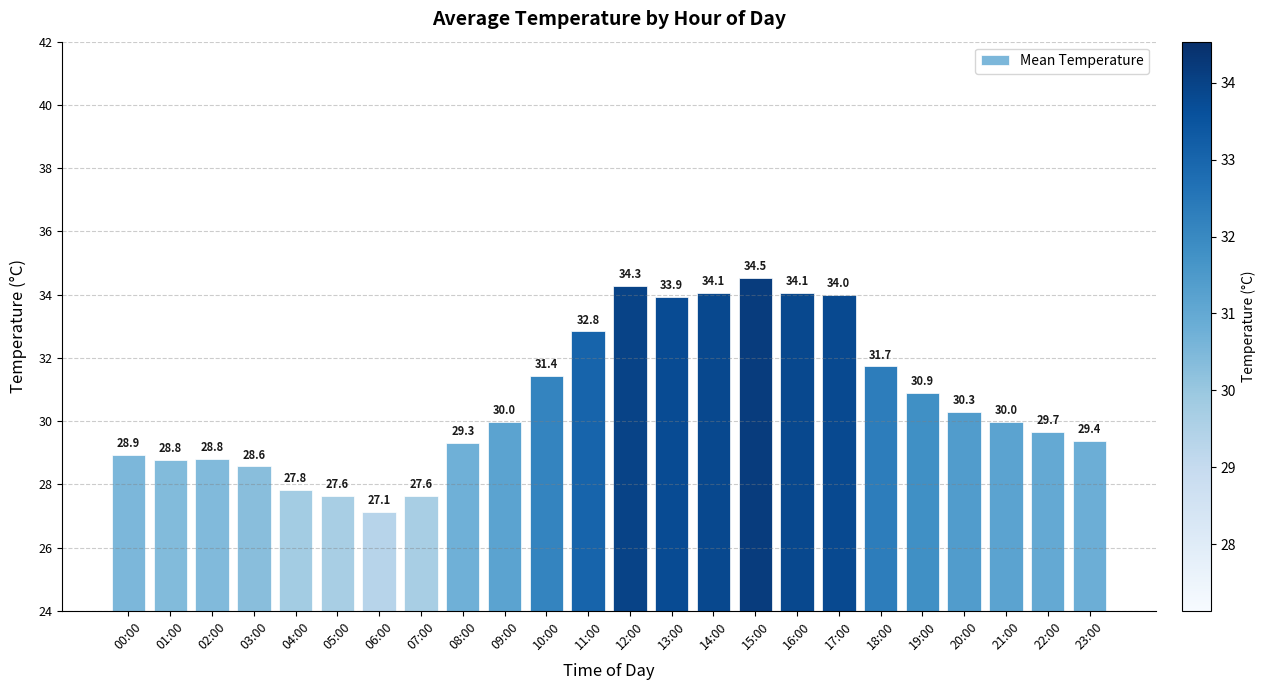

True or false: the data shows 40.8 at 07:00.

False